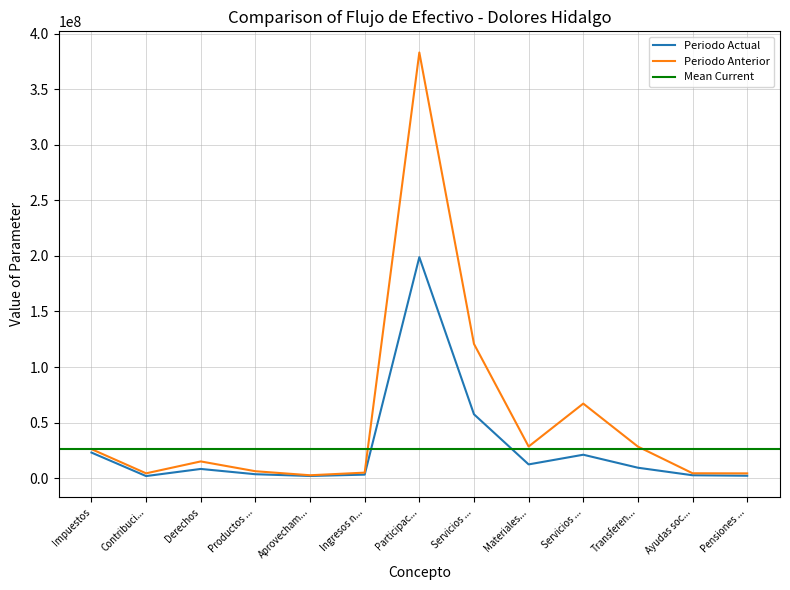

What is the approximate value of Periodo Anterior at Servicios ...?

120781046.7